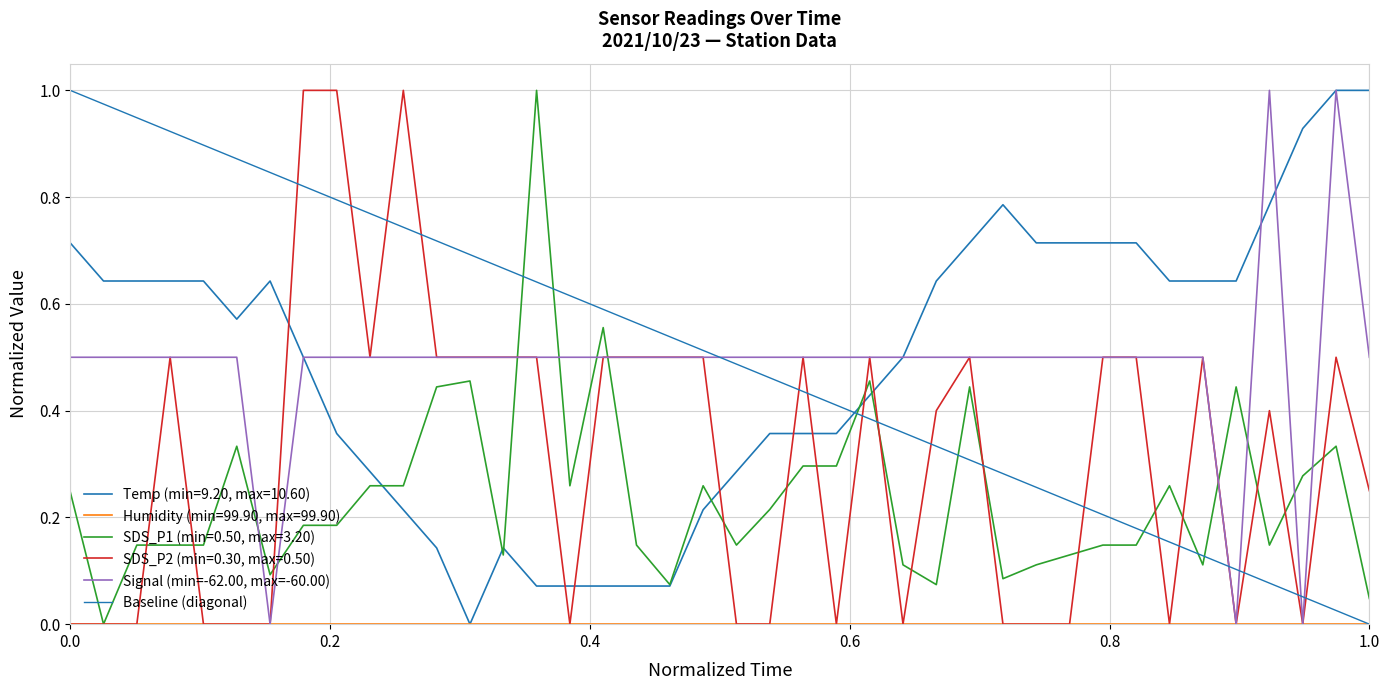

Reading left to right, transcribe all the data shown in this chart.

Temp: 0.7	0.6	0.6	0.6	0.6	0.6	0.6	0.5	0.4	0.3	0.2	0.1	0.0	0.1	0.1	0.1	0.1	0.1	0.1	0.2	0.3	0.4	0.4	0.4	0.4	0.5	0.6	0.7	0.8	0.7	0.7	0.7	0.7	0.6	0.6	0.6	0.8	0.9	1.0	1.0
SDS_P1: 0.2	0.0	0.1	0.1	0.1	0.3	0.1	0.2	0.2	0.3	0.3	0.4	0.5	0.1	1.0	0.3	0.6	0.1	0.1	0.3	0.1	0.2	0.3	0.3	0.5	0.1	0.1	0.4	0.1	0.1	0.1	0.1	0.1	0.3	0.1	0.4	0.1	0.3	0.3	0.0
SDS_P2: 0.0	0.0	0.0	0.5	0.0	0.0	0.0	1.0	1.0	0.5	1.0	0.5	0.5	0.5	0.5	0.0	0.5	0.5	0.5	0.5	0.0	0.0	0.5	0.0	0.5	0.0	0.4	0.5	0.0	0.0	0.0	0.5	0.5	0.0	0.5	0.0	0.4	0.0	0.5	0.2
Signal: 0.5	0.5	0.5	0.5	0.5	0.5	0.0	0.5	0.5	0.5	0.5	0.5	0.5	0.5	0.5	0.5	0.5	0.5	0.5	0.5	0.5	0.5	0.5	0.5	0.5	0.5	0.5	0.5	0.5	0.5	0.5	0.5	0.5	0.5	0.5	0.0	1.0	0.0	1.0	0.5